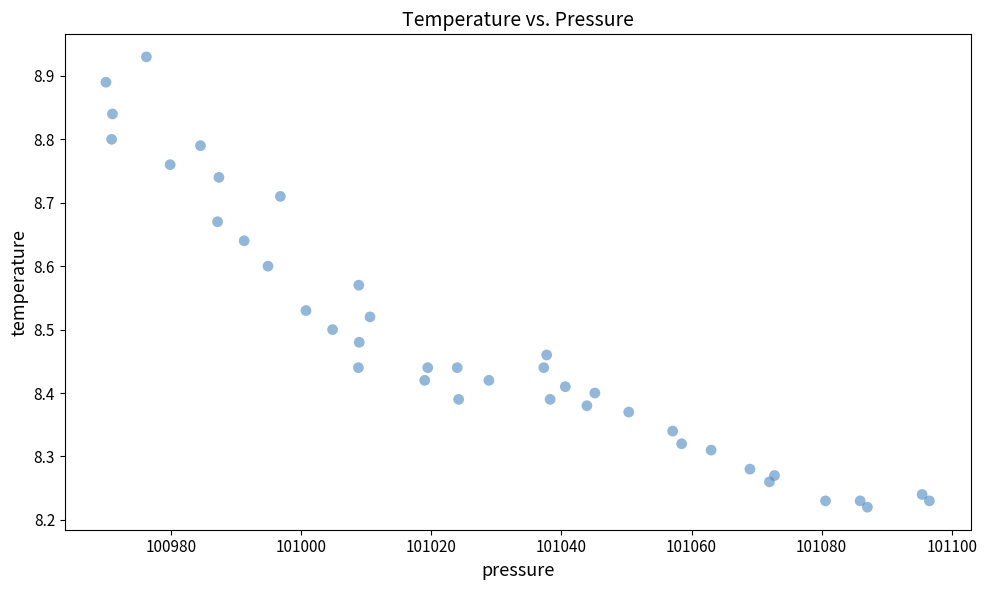

What is the range of Y values (max minus min)?

0.7